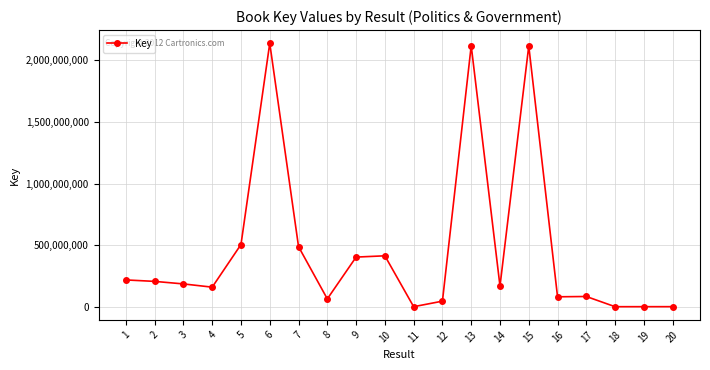

The value at 6 is 2139648655. True or false?

True